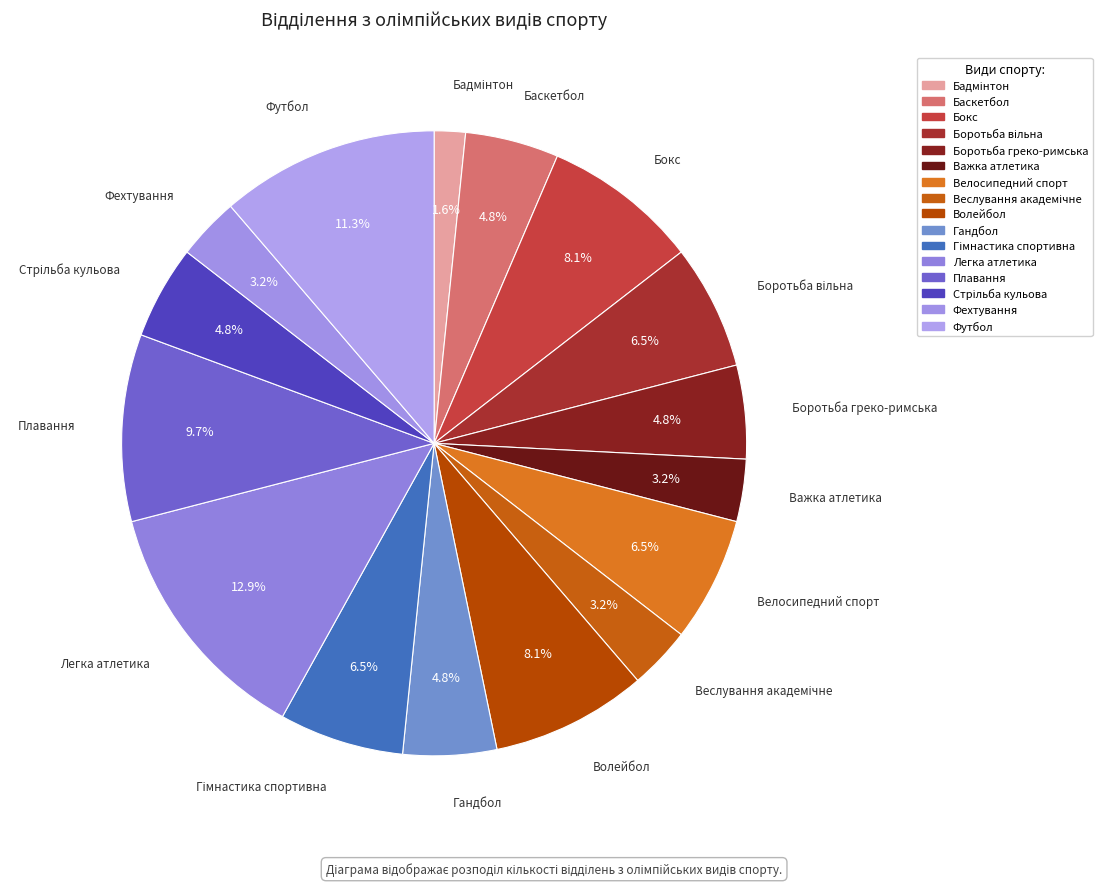

How many segments does this pie chart have?

16